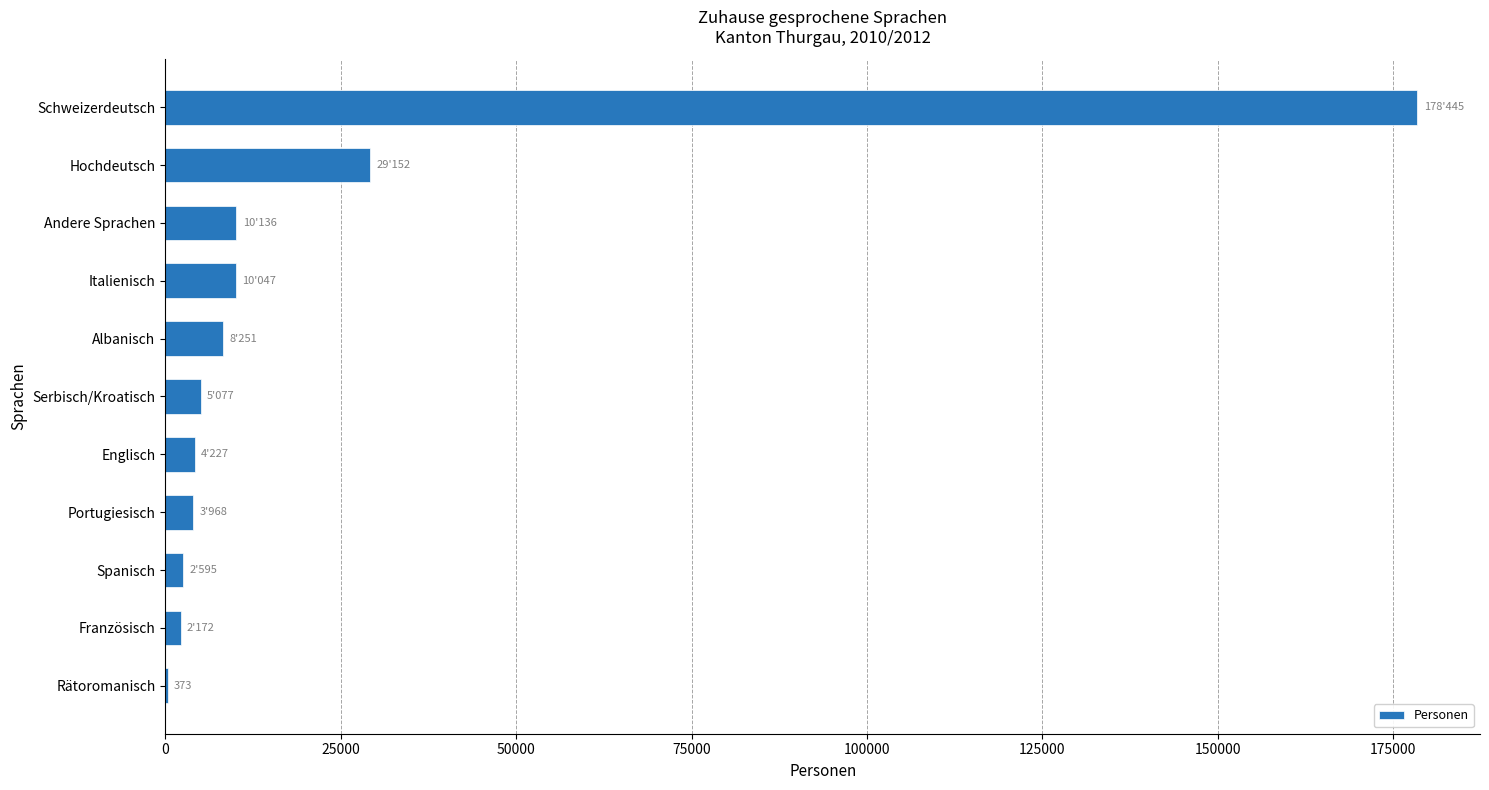

What is the approximate value at Italienisch?

10047